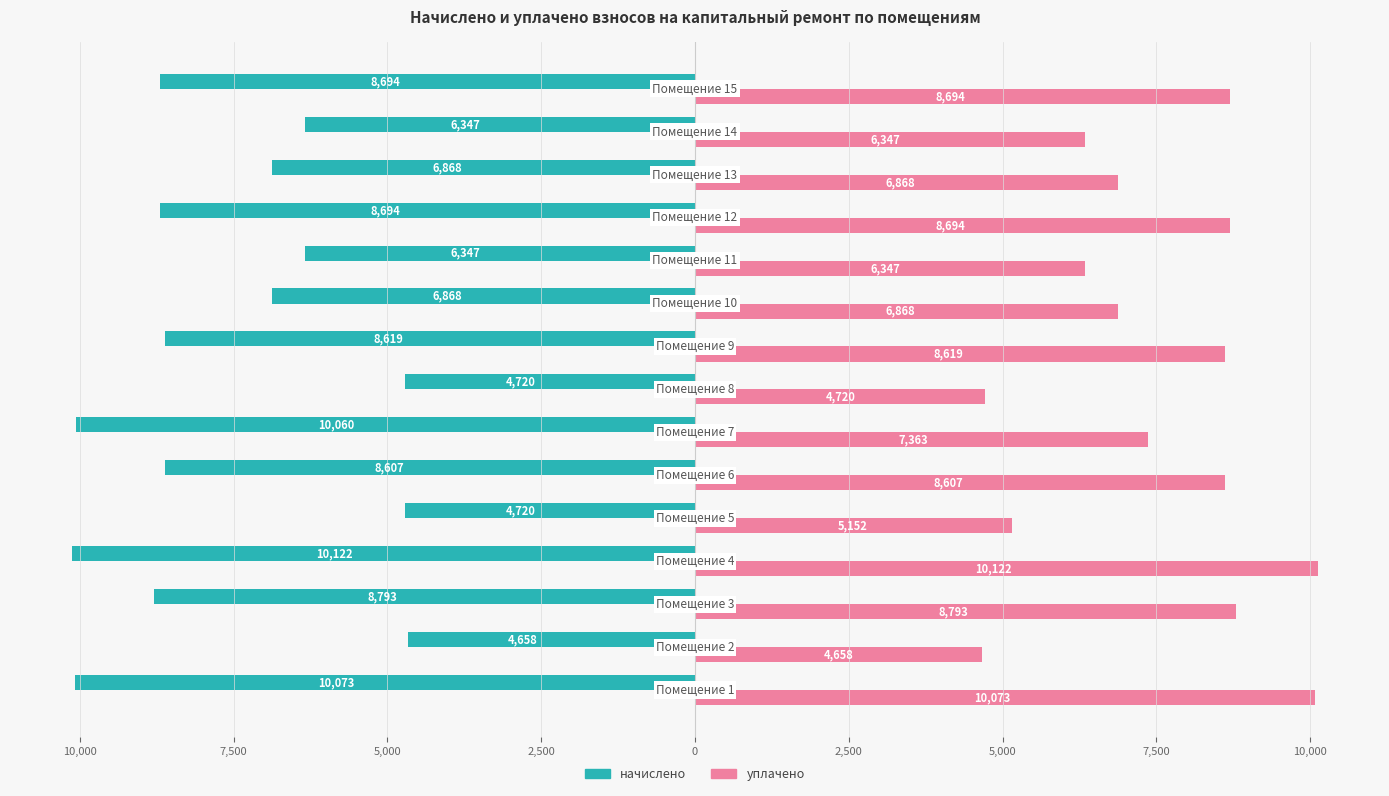

What are all the series names shown in the legend?

начислено, уплачено